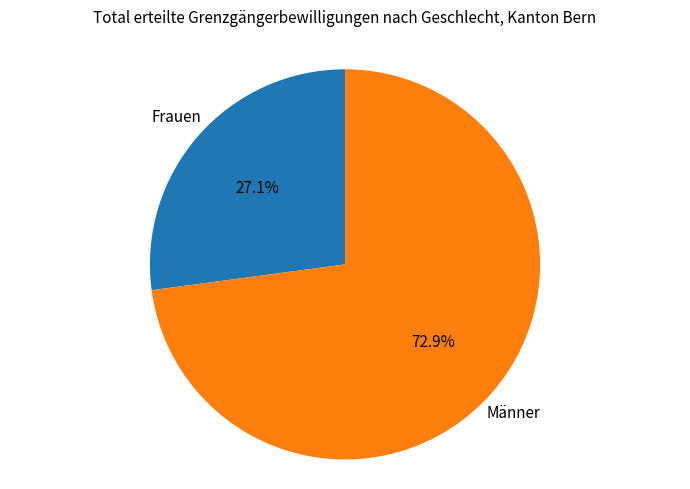

Is there a majority slice in this chart?

Yes